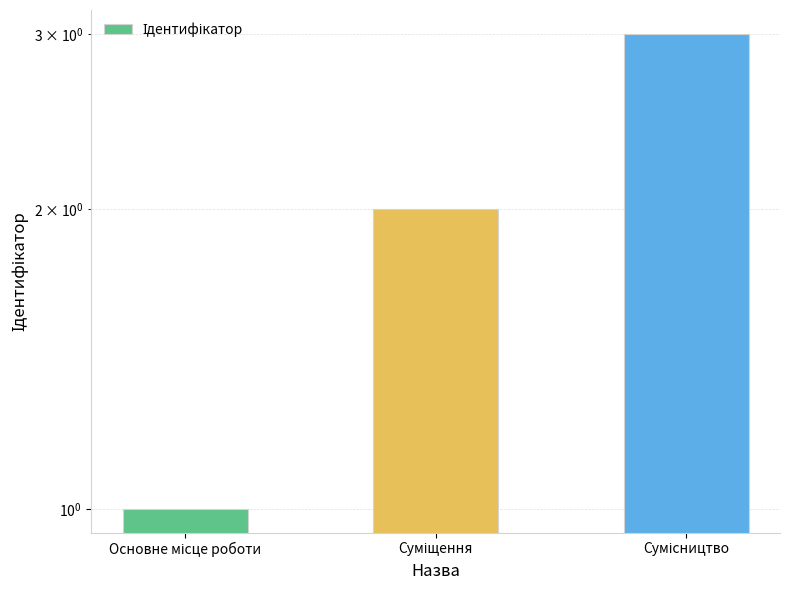

What is the difference between the values at Сумісництво and Основне місце роботи?

2